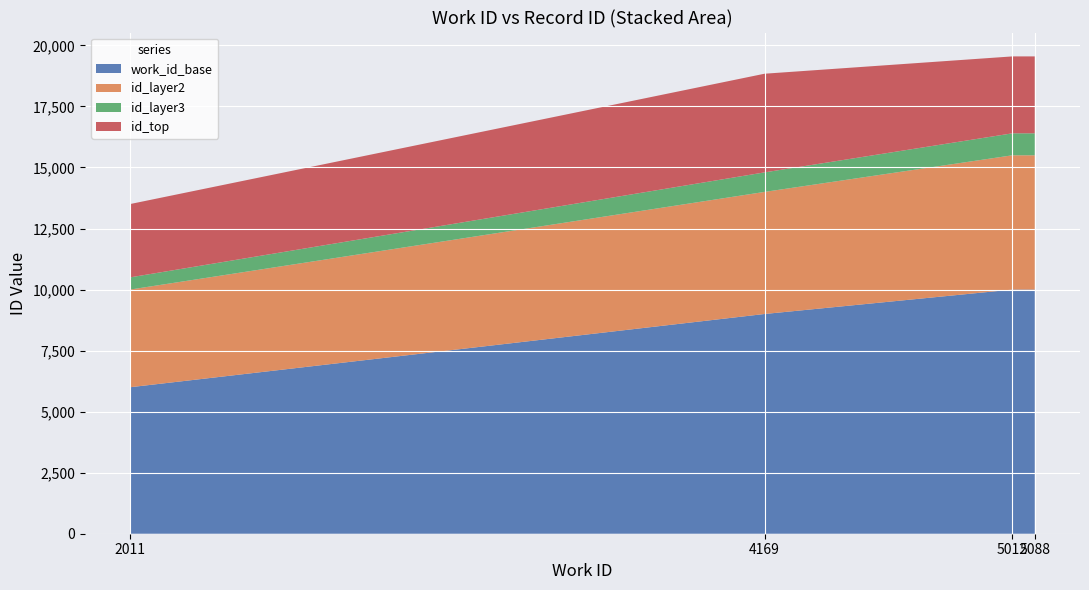

Reading left to right, extract all data points from this chart.

work_id: 2011	4169	5012	5088
id: 13503	18841	19550	19550